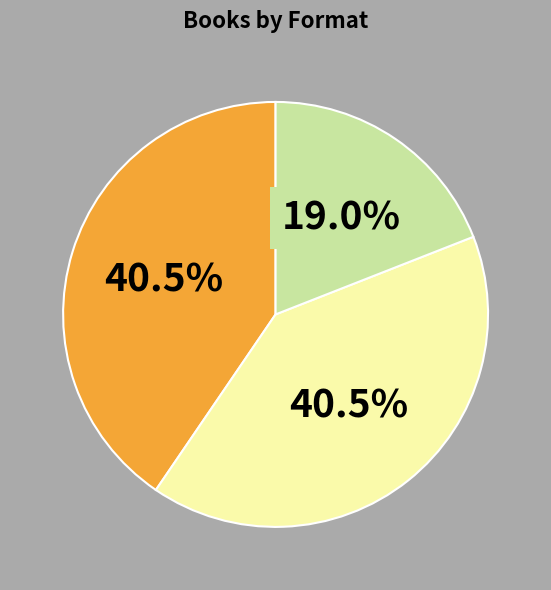

Is there any slice that represents more than half of the pie?

No